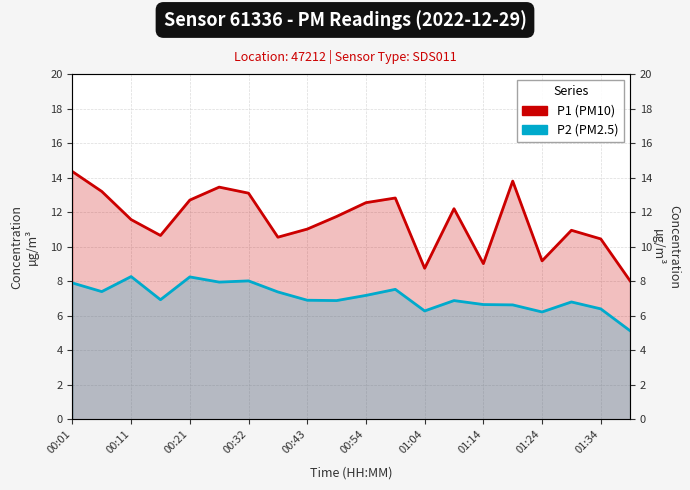

What is the average value of the P2 series?

7.1